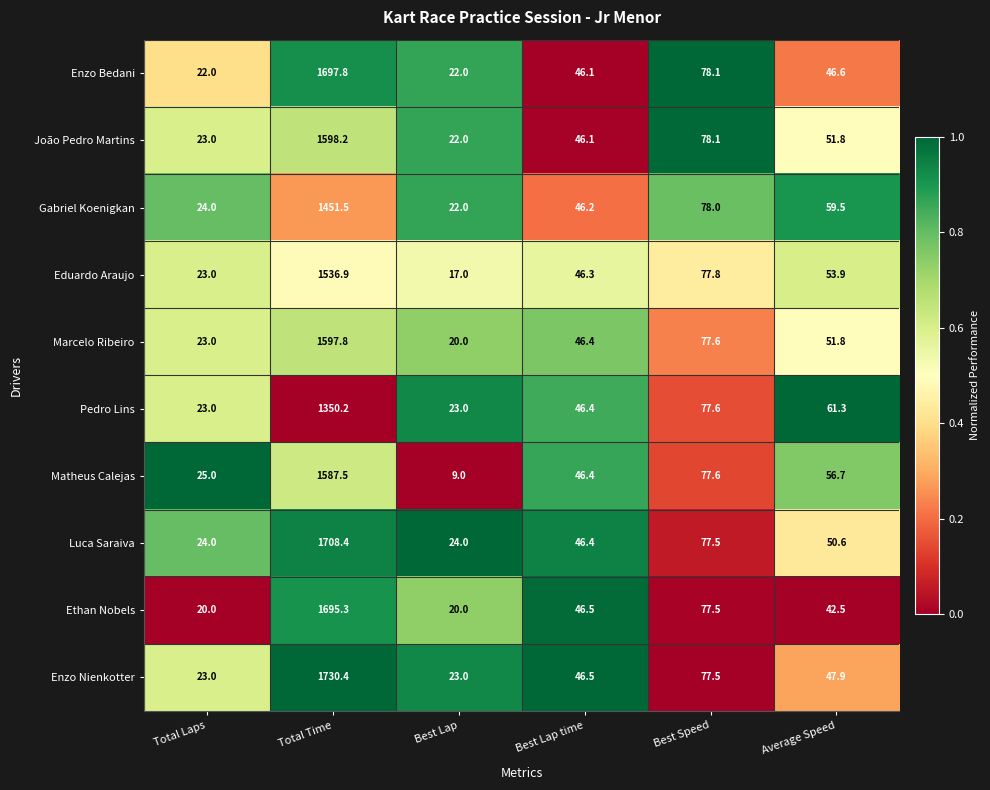

At which label does Pedro Lins first exceed 61?

Total Time